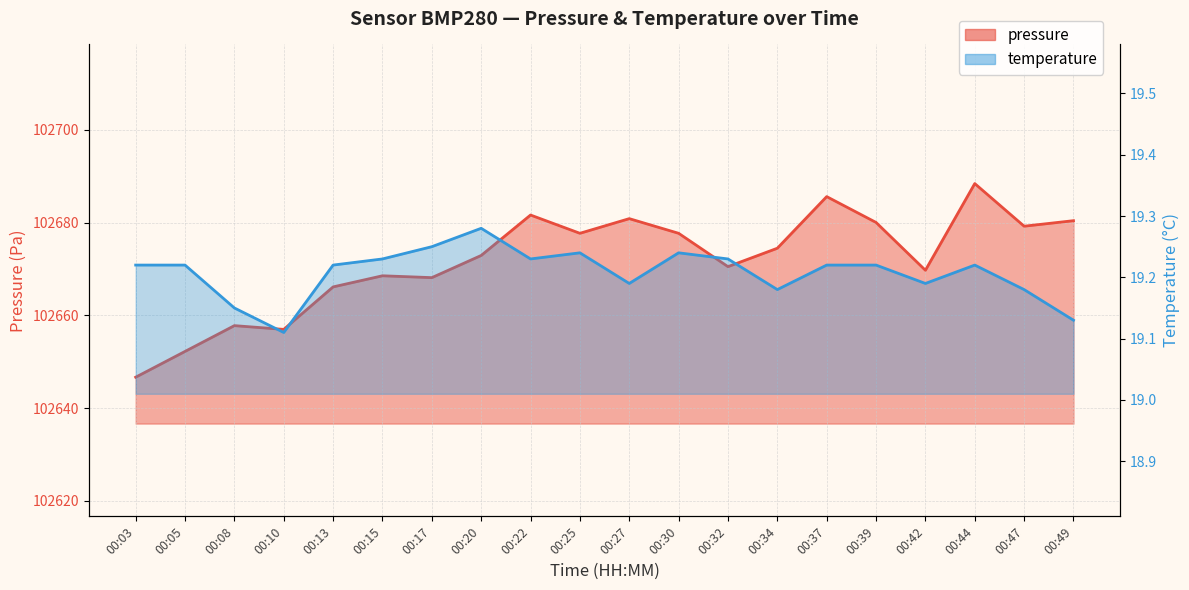

Where is pressure nearest to the value 102667?

00:13